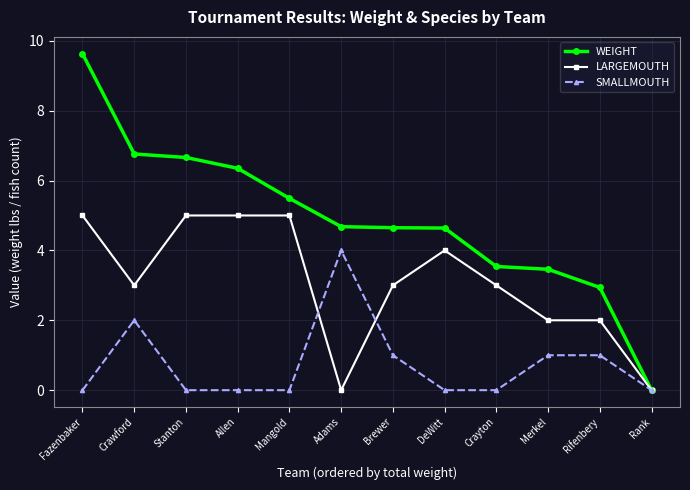

Is it true that SMALLMOUTH equals 1.0 at Brewer?

True